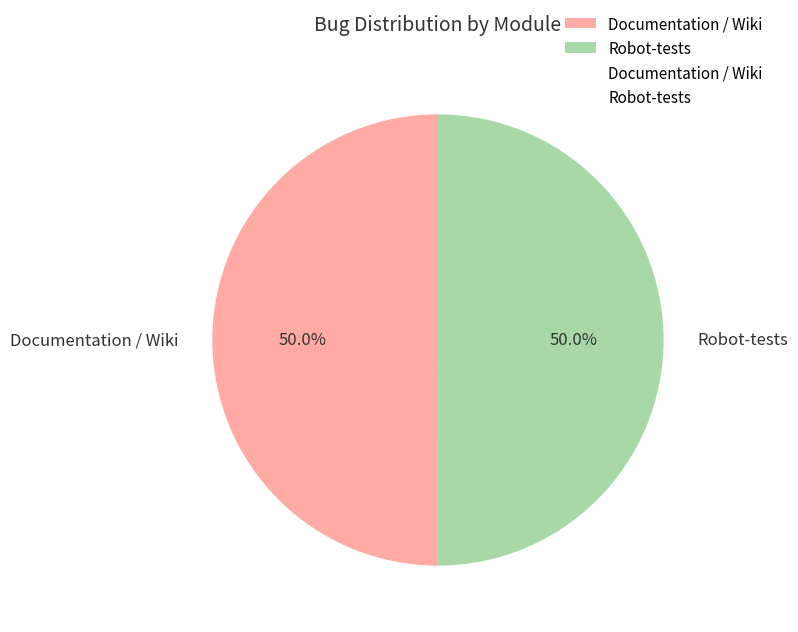

Approximately how many times larger is the value at Documentation / Wiki compared to Robot-tests?

1.0